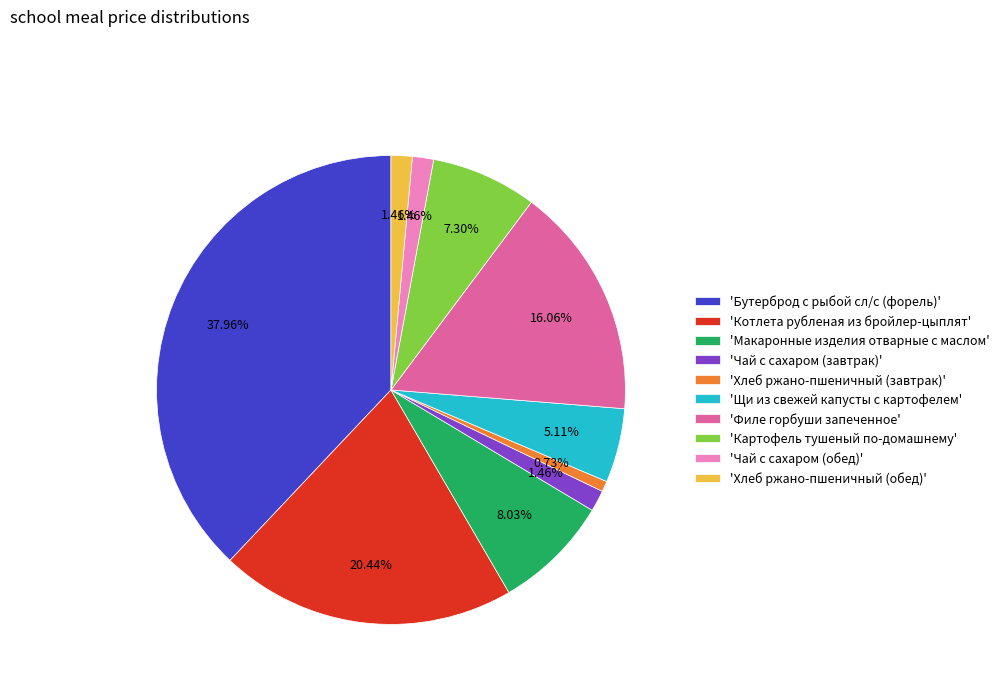

Which category has the smallest portion of the pie?

'Хлеб ржано-пшеничный (завтрак)'